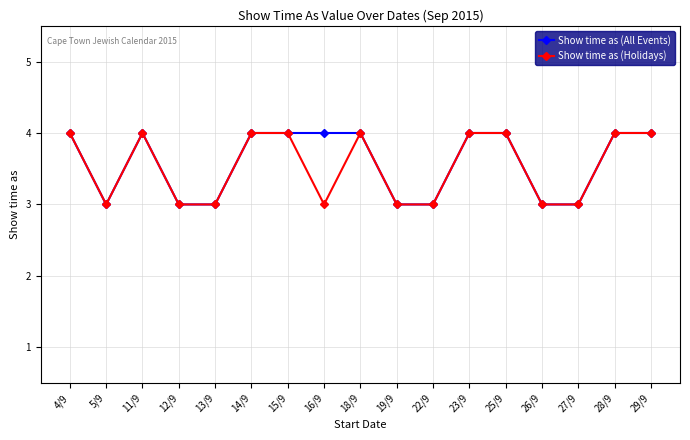

Does the chart display data point markers on the line(s)?

Yes